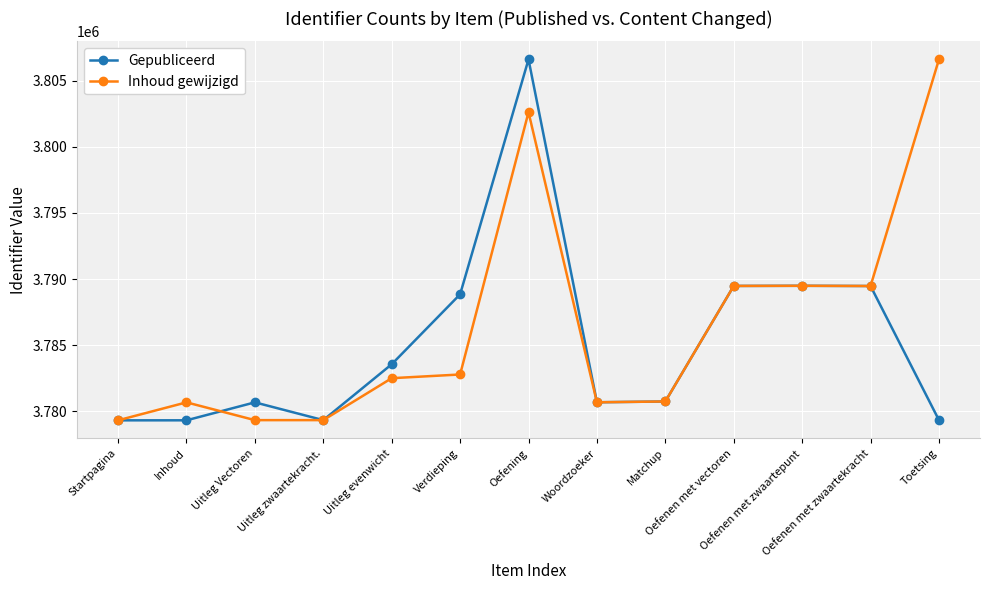

What is the highest value of the Gepubliceerd series?

3806613